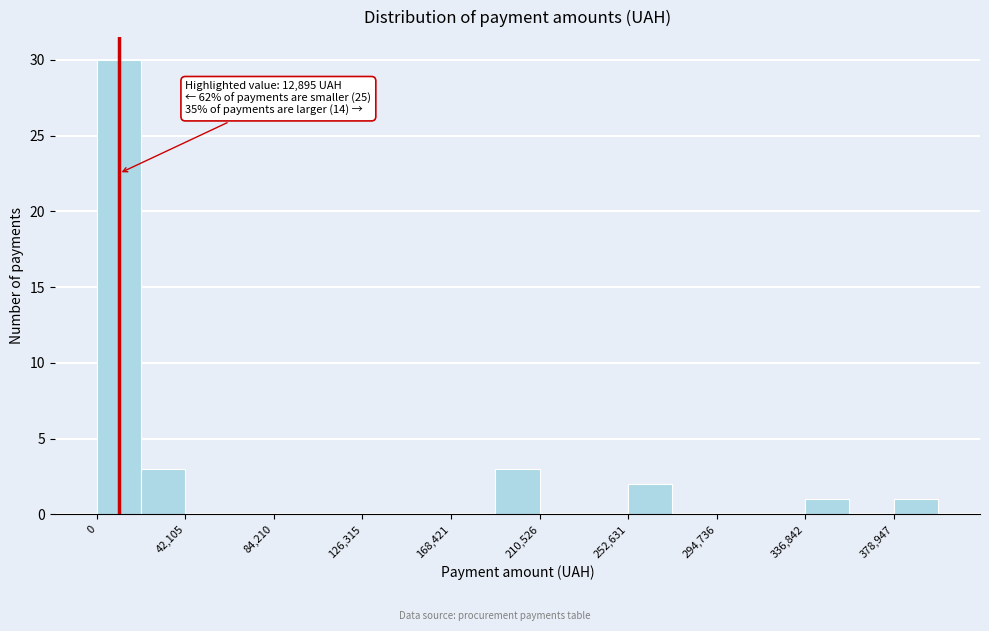

Over which range of the x-axis is the bar tallest?

0 to 20000